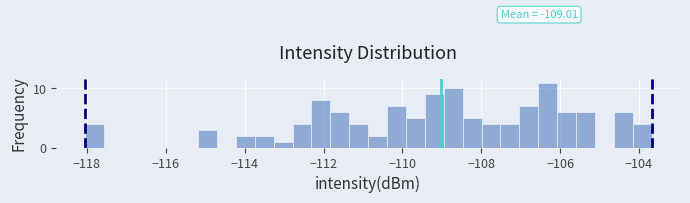

Around what value on the x-axis is the tallest bar? Give the approximate position of its centre, as read against the axis.

-106.4